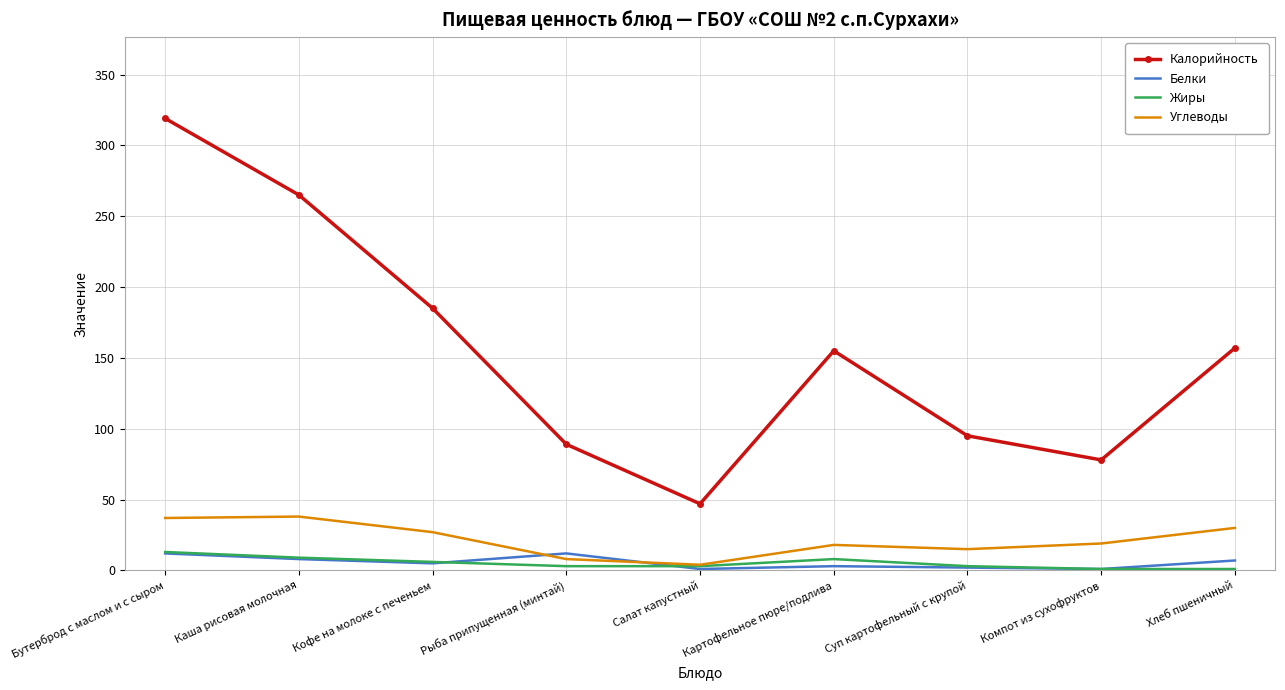

At how many categories does at least one series exceed 219?

2